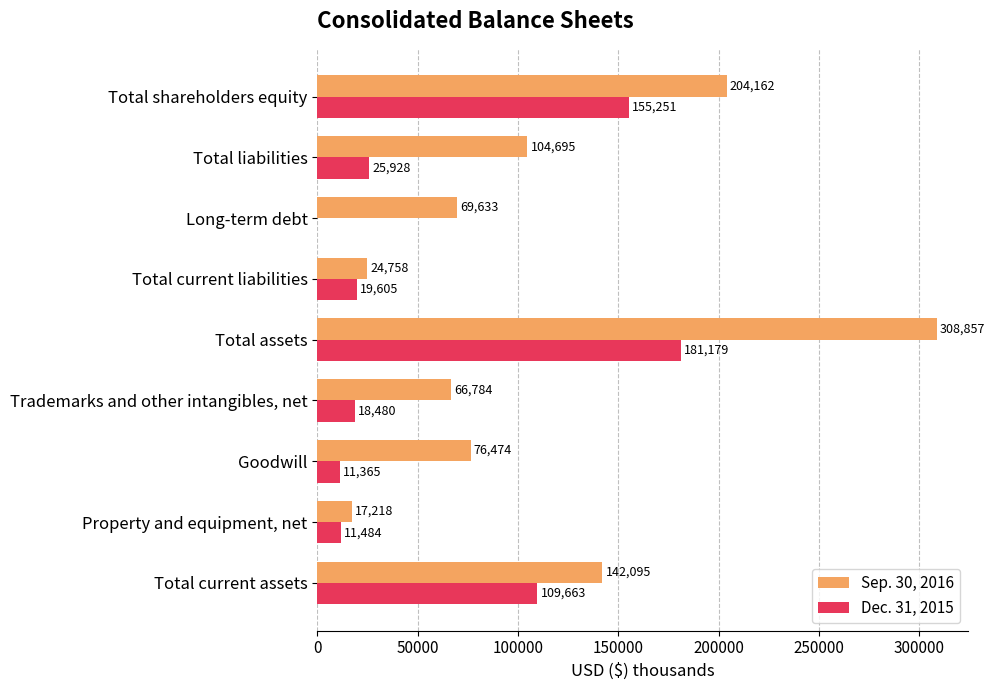

What is the sum of the Sep. 30, 2016 values at Total liabilities and Goodwill?

181169